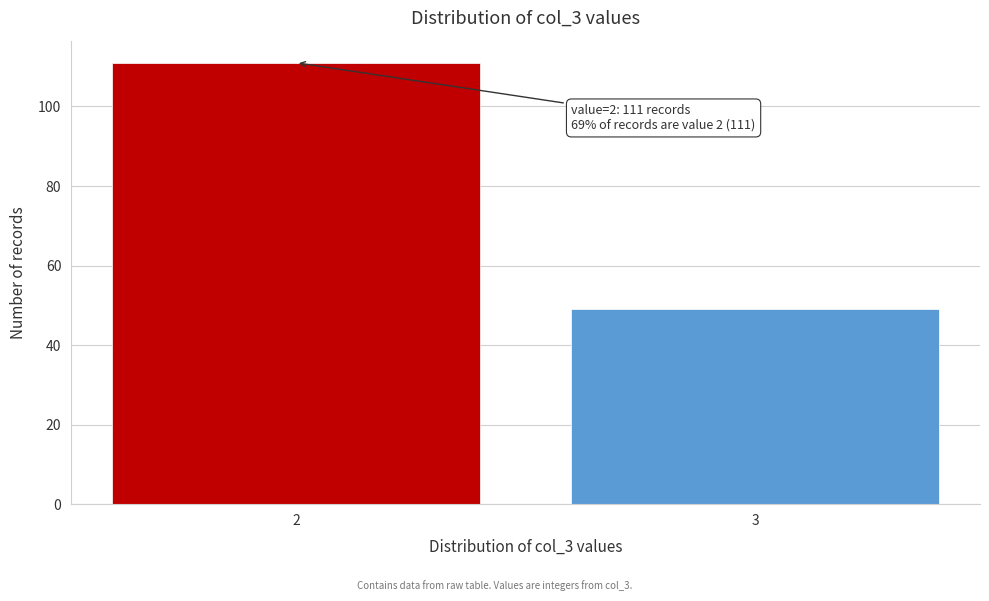

Reading left to right, list all the values displayed in this chart.

111	49